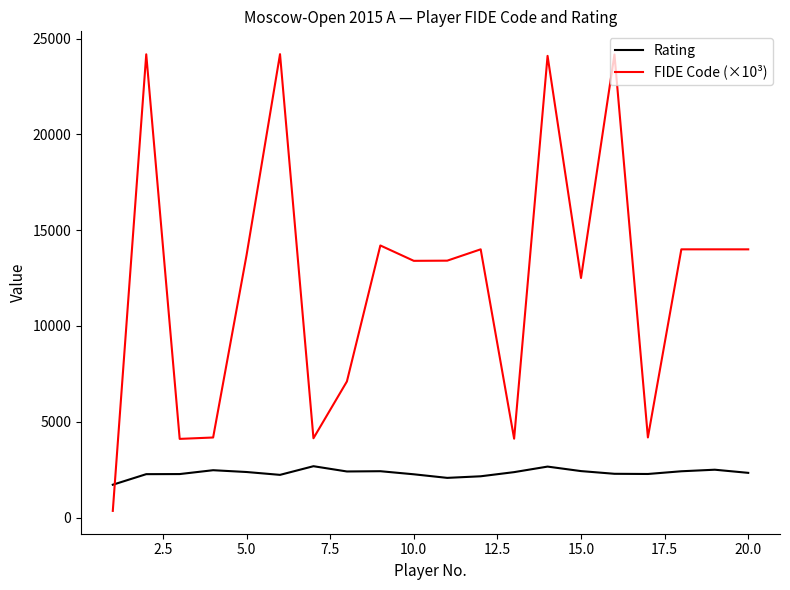

Which series has the widest spread of values?

FIDE Code (×10³)